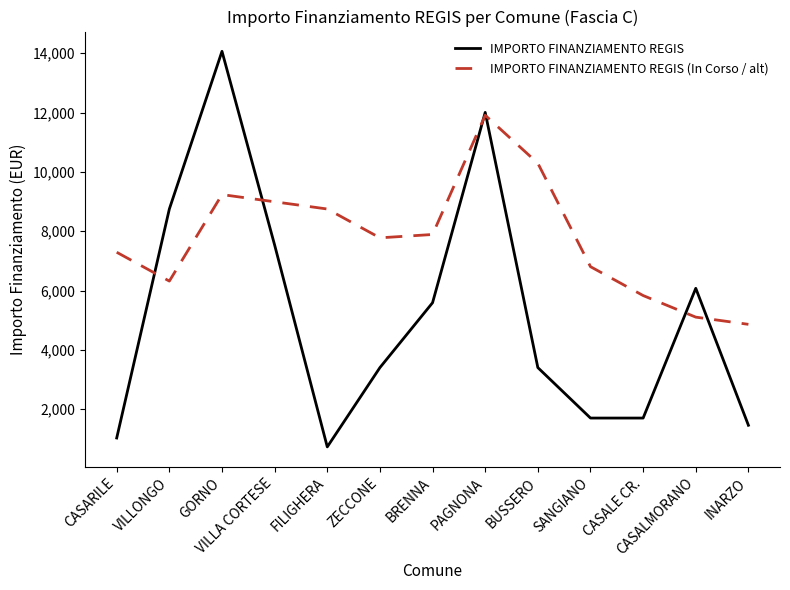

Between which two adjacent categories do IMPORTO FINANZIAMENTO REGIS (In Corso / alt) and IMPORTO FINANZIAMENTO REGIS first intersect?

CASARILE and VILLONGO